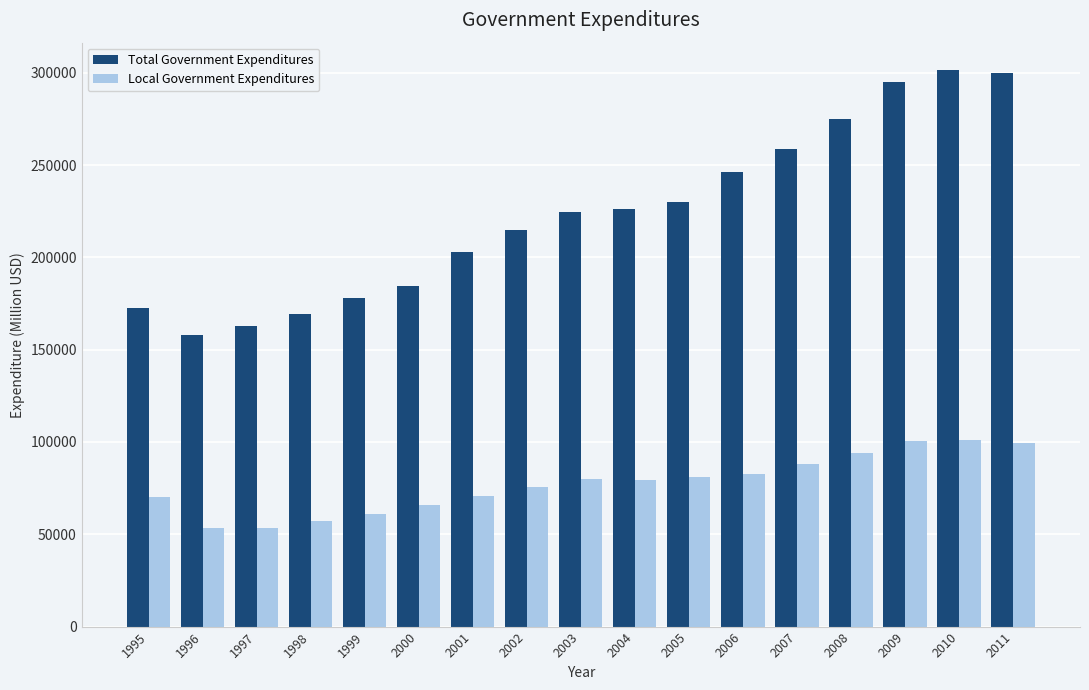

Between 2000 and 2010, which series saw the biggest shift?

Total Government Expenditures